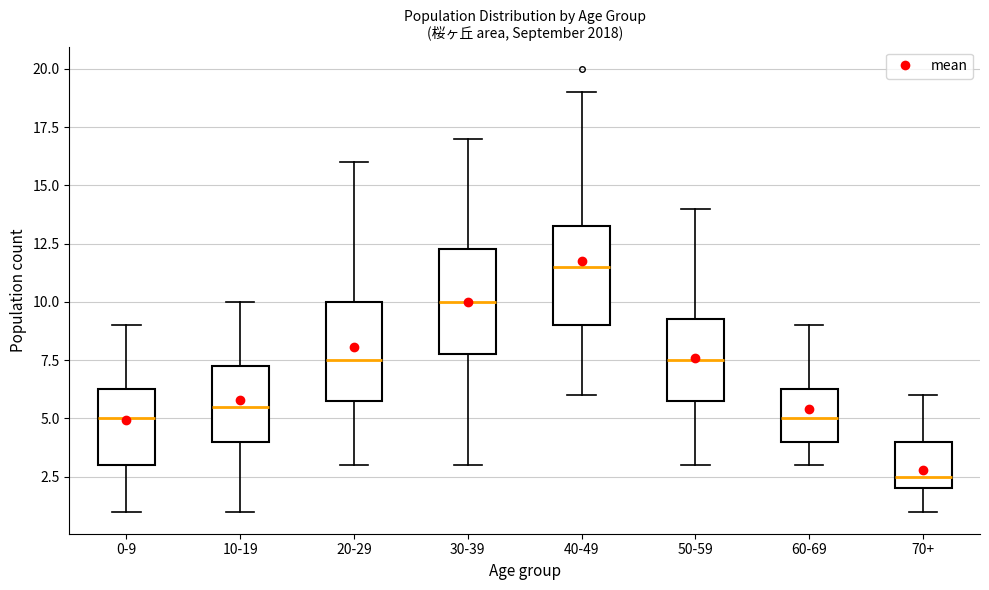

Reading left to right, read every box against the y-axis: the position of its median line, the range the box covers, and the ends of its whiskers. The values are not printed on the chart, so give them approximately, as read against the axis.

0-9: median 5.0, box 3.0 to 6.5, whiskers 1.0 to 9.0
10-19: median 5.5, box 4.0 to 7.5, whiskers 1.0 to 10.0
20-29: median 7.5, box 6.0 to 10.0, whiskers 3.0 to 16.0
30-39: median 10.0, box 8.0 to 12.5, whiskers 3.0 to 17.0
40-49: median 11.5, box 9.0 to 13.5, whiskers 6.0 to 19.0
50-59: median 7.5, box 6.0 to 9.5, whiskers 3.0 to 14.0
60-69: median 5.0, box 4.0 to 6.5, whiskers 3.0 to 9.0
70+: median 2.5, box 2.0 to 4.0, whiskers 1.0 to 6.0